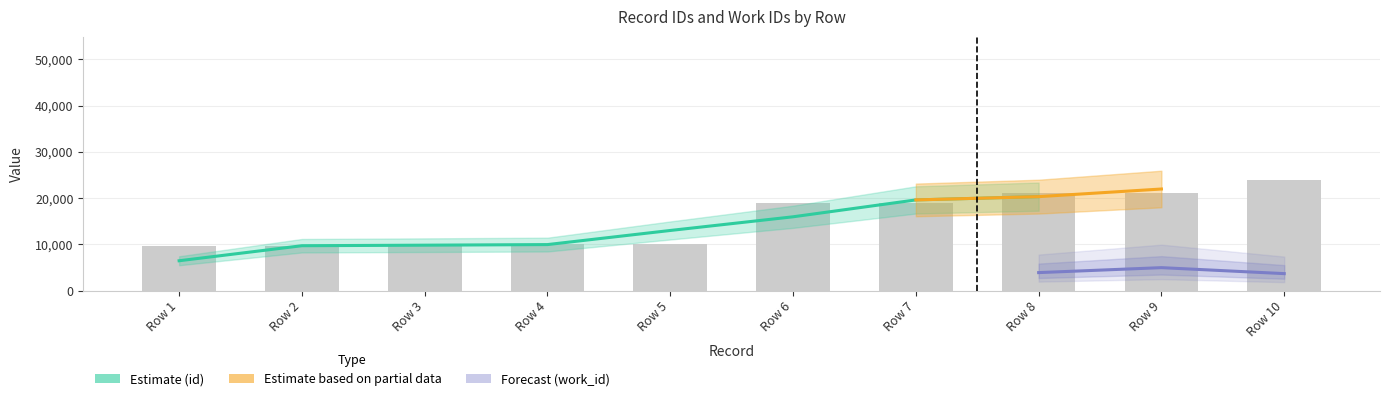

Reading left to right, transcribe all the data shown in this chart.

9692	9693	9754	10040	10082	18908	18912	21031	21034	23863